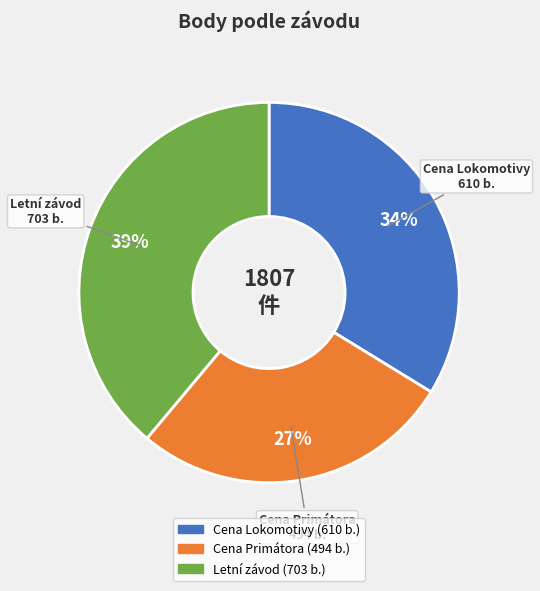

Is it true that Letní závod is 48% of the pie?

False